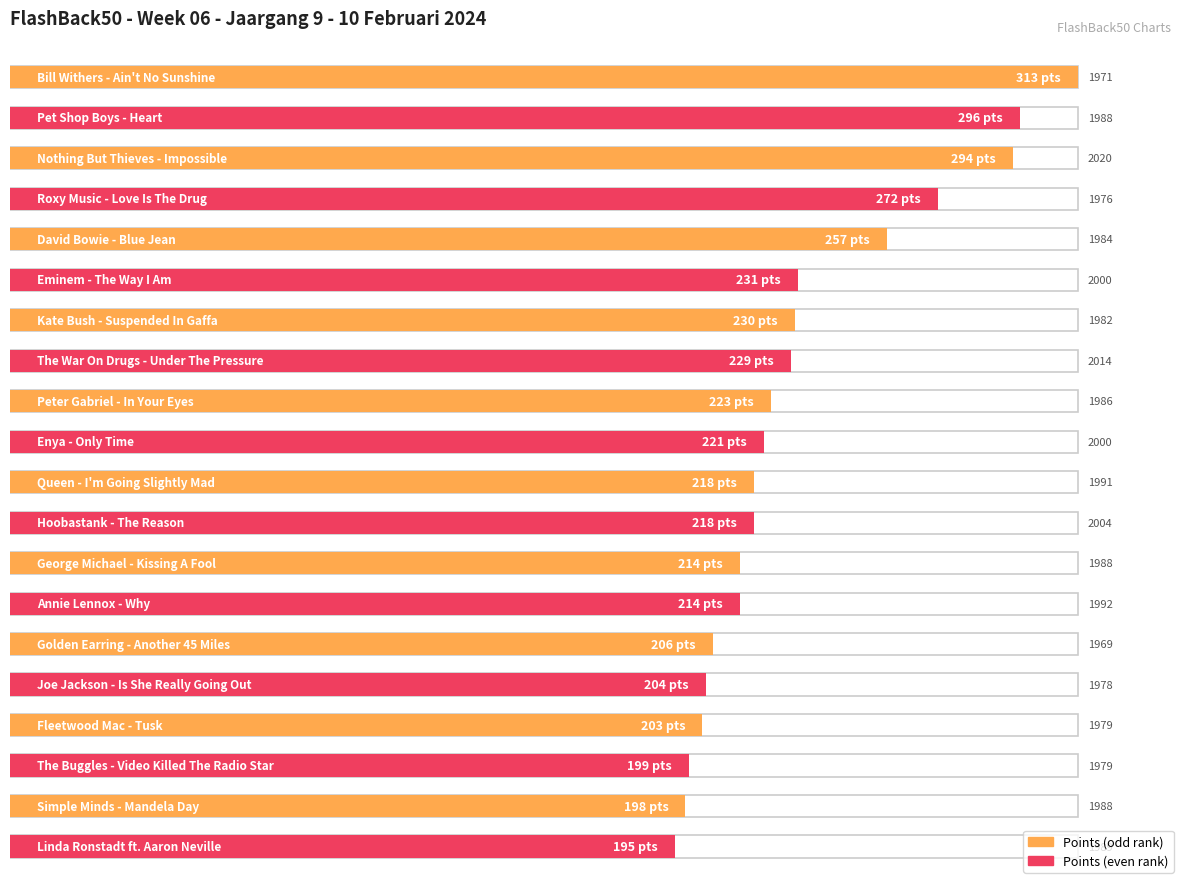

What is the sum of all values?

4635